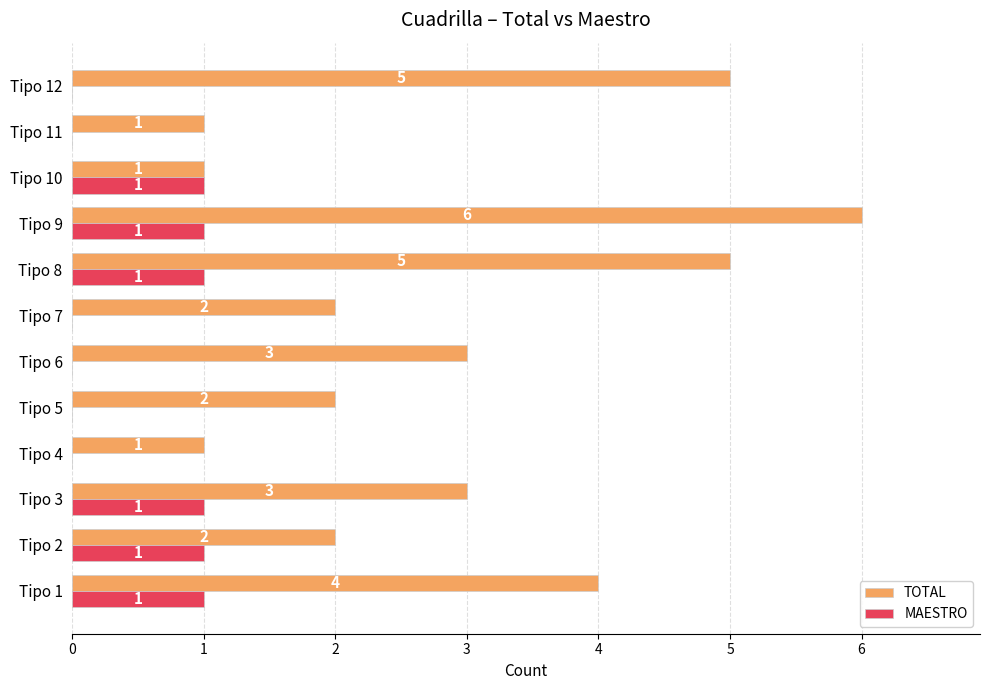

What is the sum of all MAESTRO values?

6